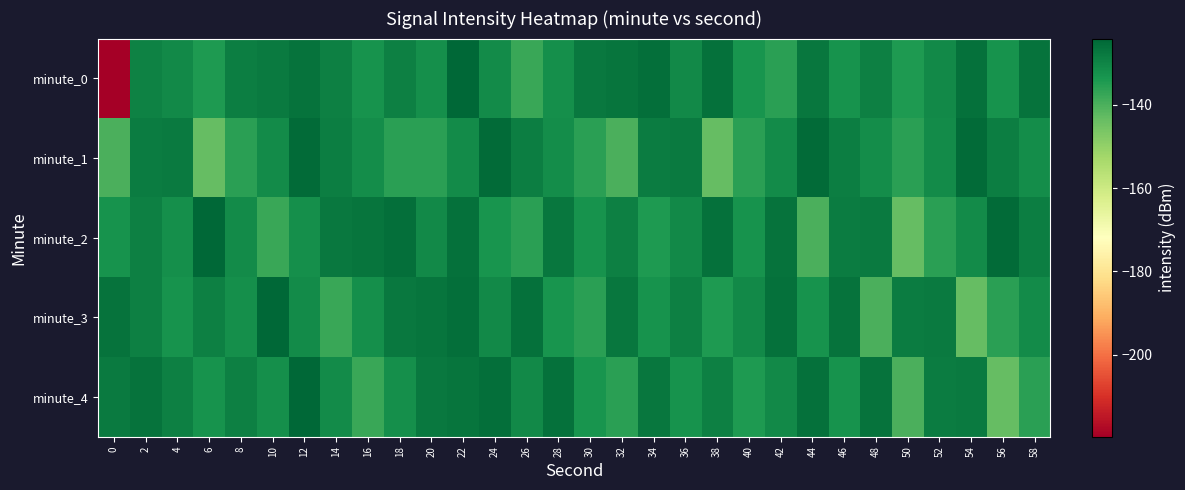

Which has a higher value, 58 or 20?

58